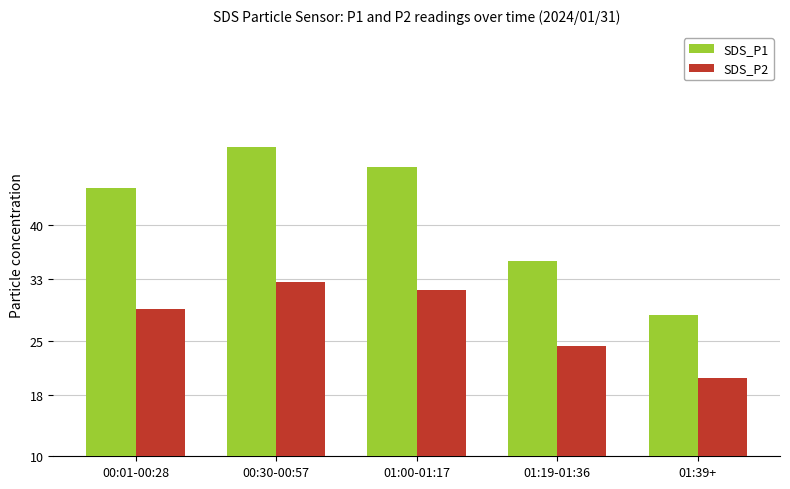

At which category is the sum across all series the highest?

00:30-00:57